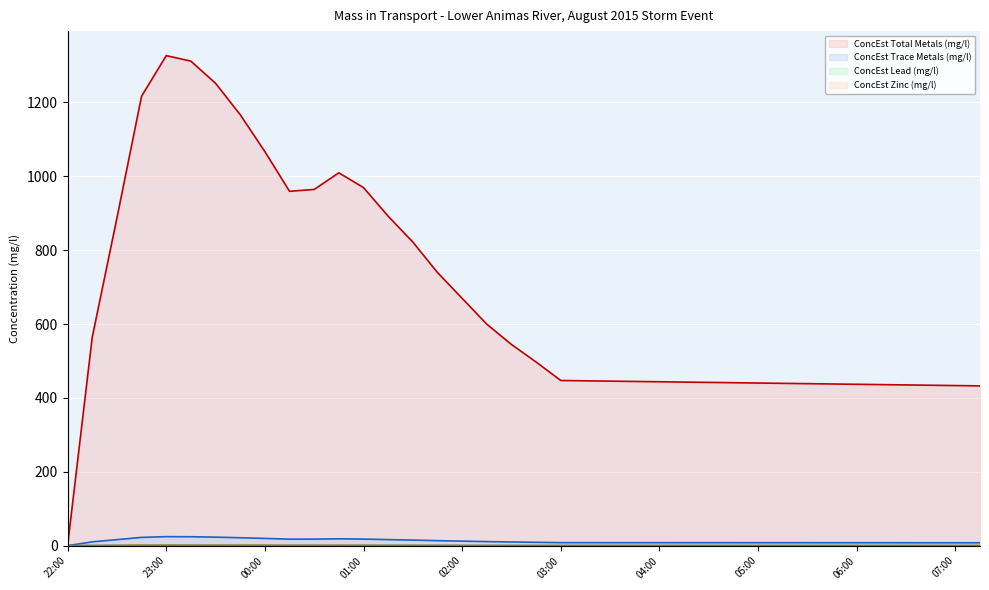

Which series has the largest total across all categories?

ConcEst Total Metals (mg/l) (line)